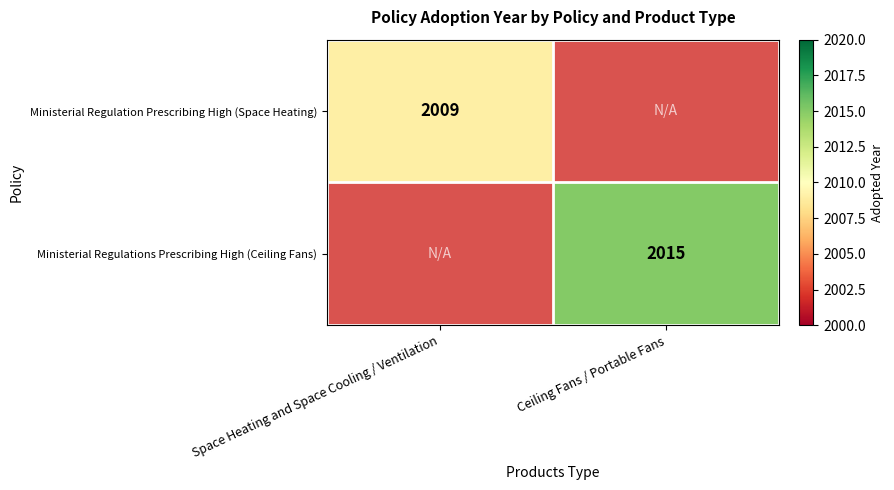

The Ministerial Regulations Prescribing High (Ceiling Fans) series shows 1351.8 at Ceiling Fans / Portable Fans. True or false?

False